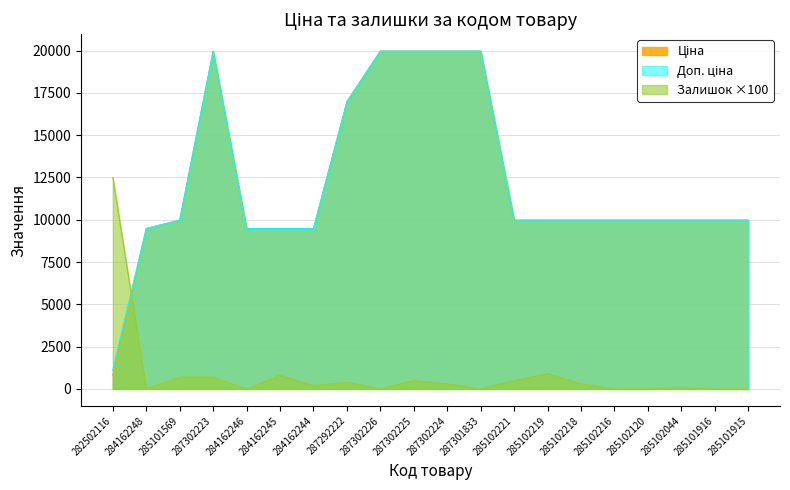

The Залишок series shows 6834.7 at 284162248. True or false?

False